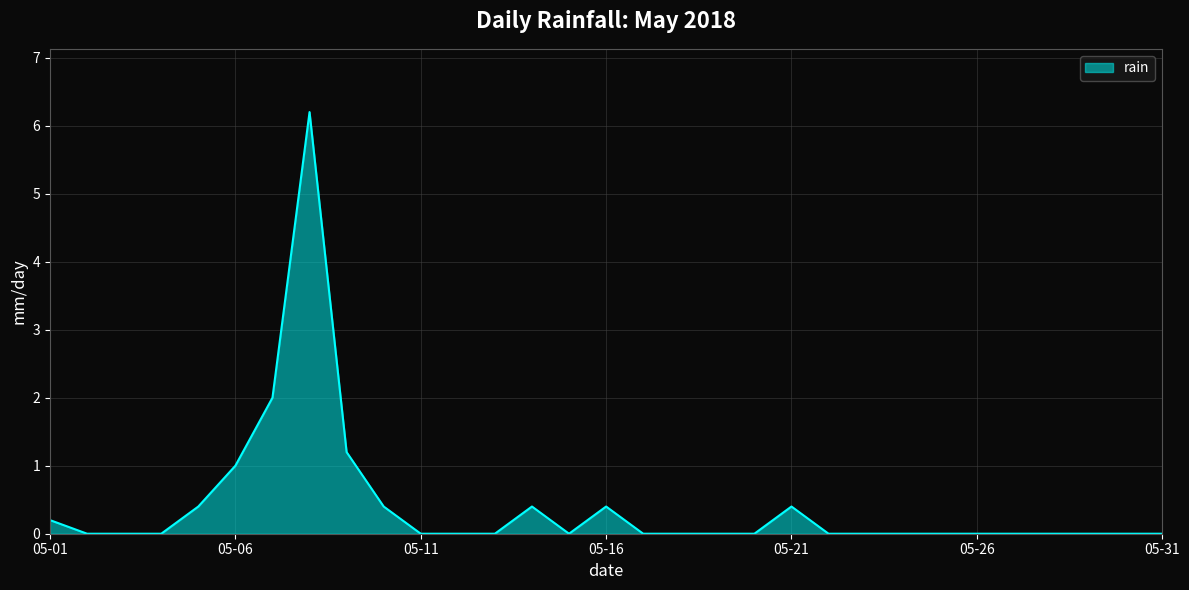

What is the difference between the maximum and minimum values?

6.2